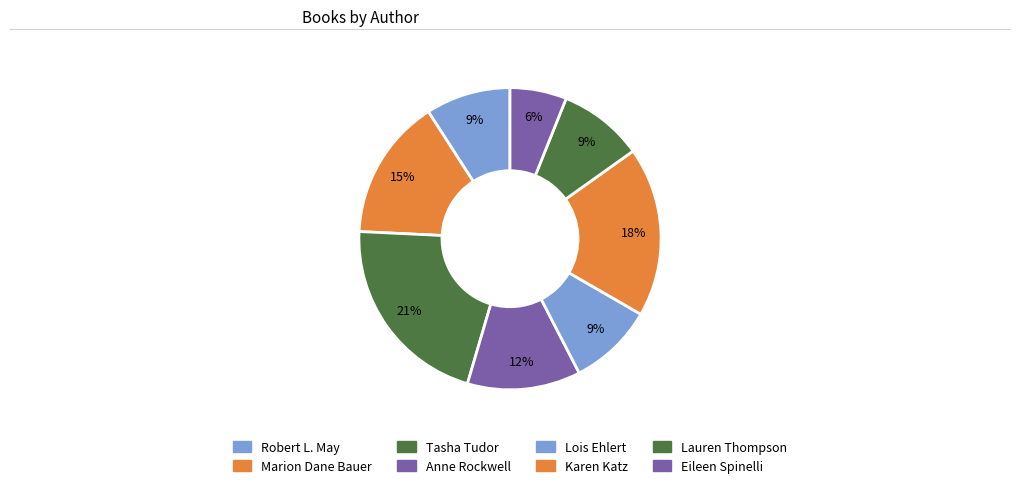

How many slices are in this pie chart?

8